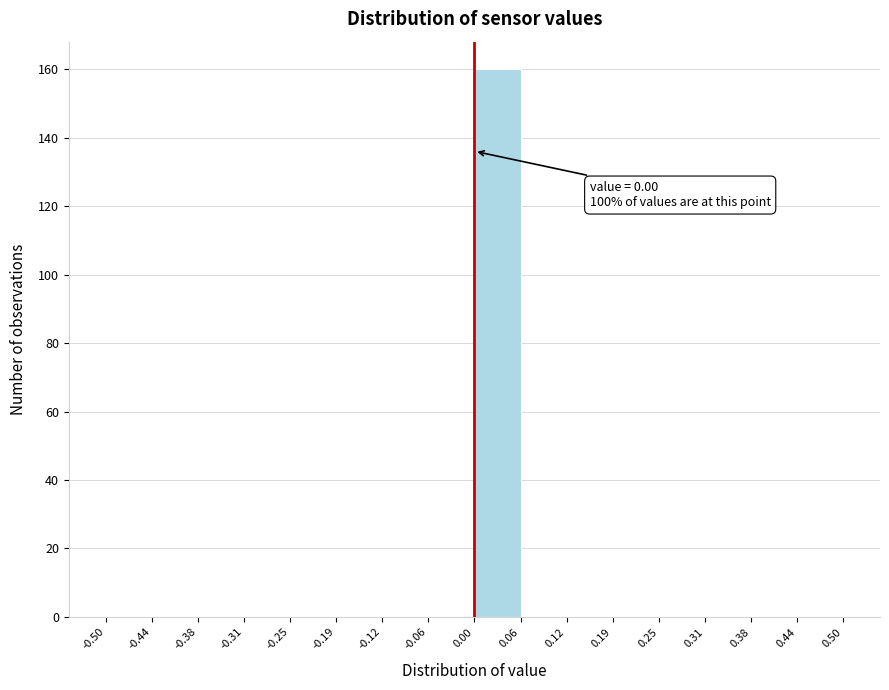

Over which range of the x-axis is the bar tallest?

0.00 to 0.06